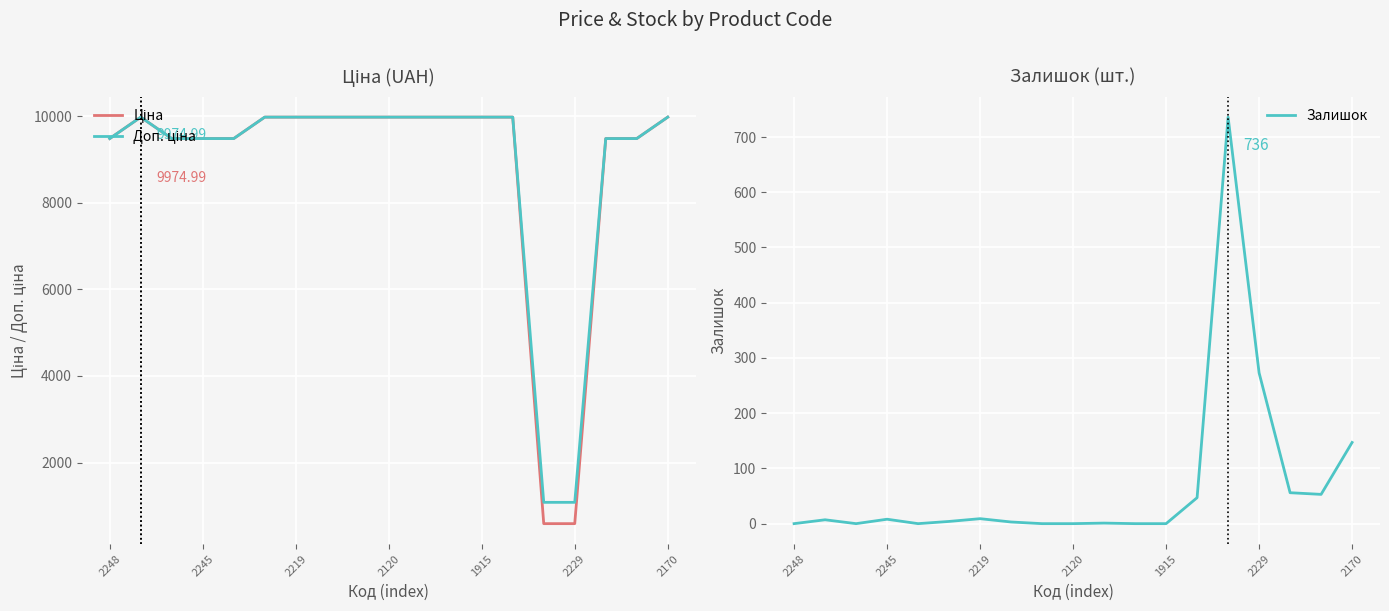

What are all the series names shown in the legend?

Ціна, Доп. ціна, Залишок